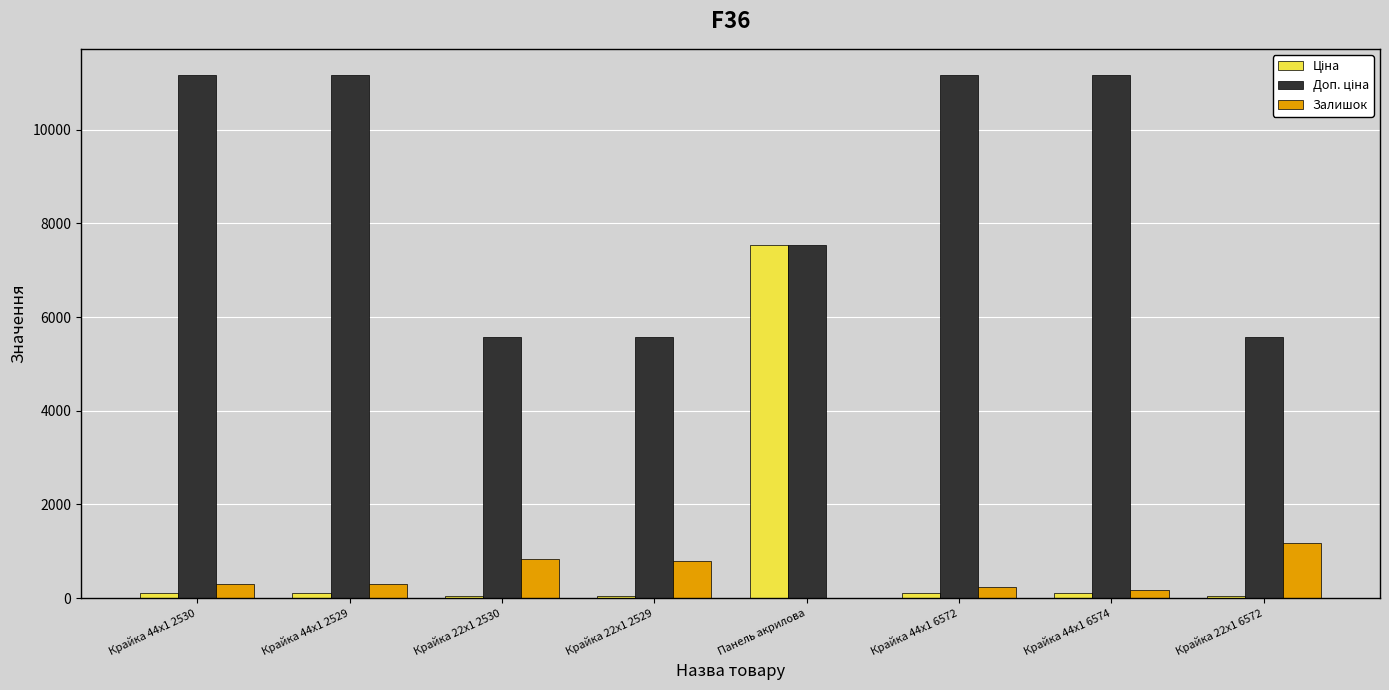

What is the greatest value displayed?

11169.0